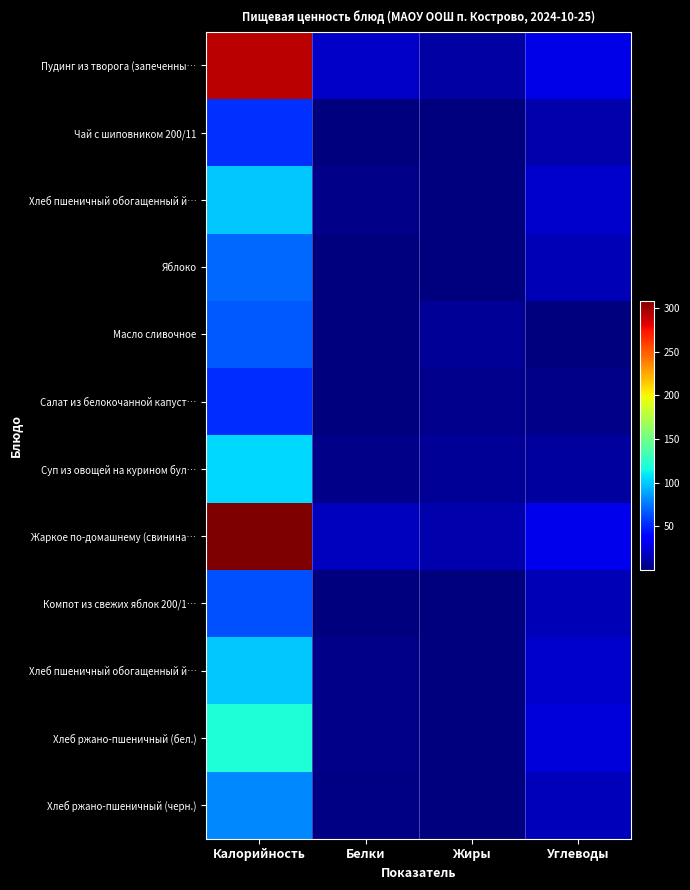

What is the total value across all series at Жиры?

43.3